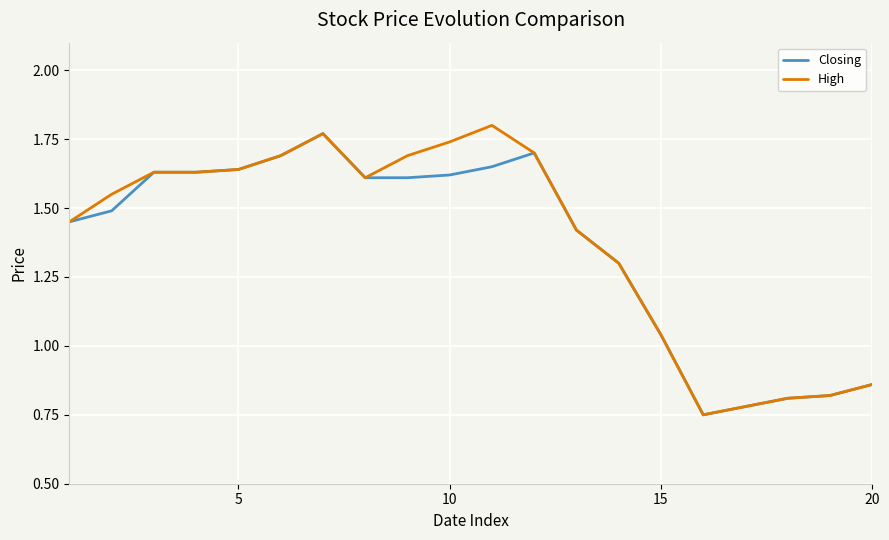

What are all the series names shown in the legend?

Closing, High